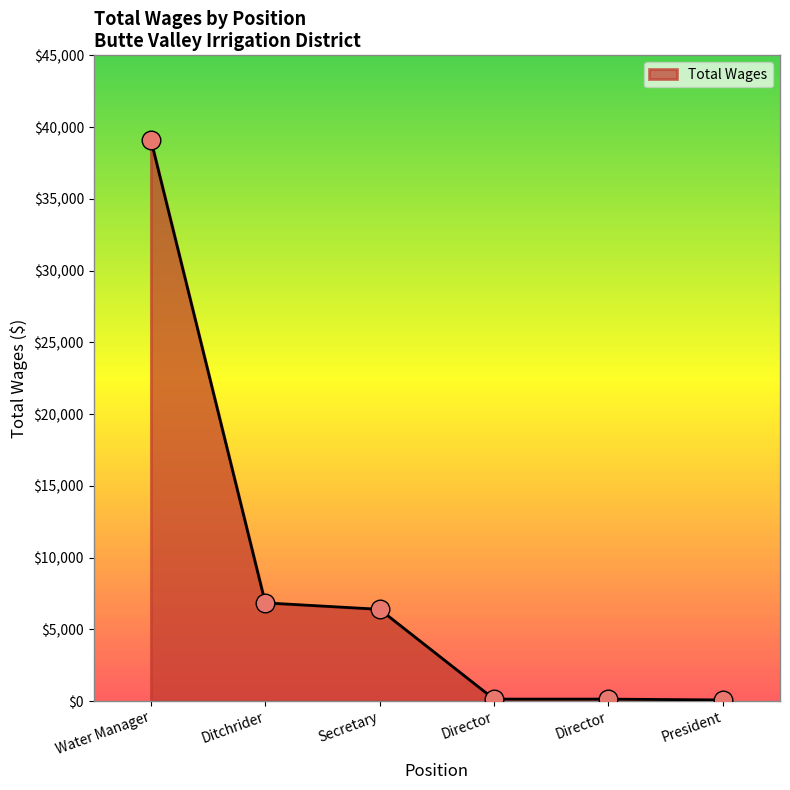

What is the change in value from Water Manager to President?

-39047